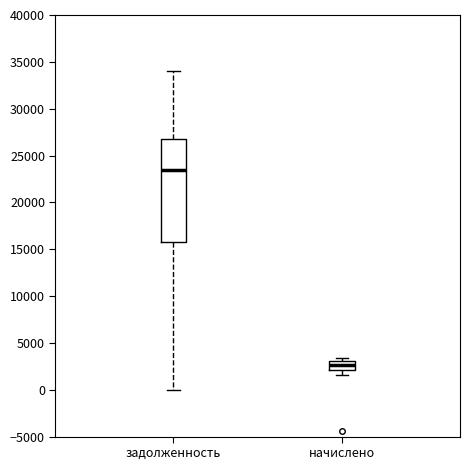

Reading left to right, read every box against the y-axis: the position of its median line, the range the box covers, and the ends of its whiskers. The values are not printed on the chart, so give them approximately, as read against the axis.

задолженность: median 23500, box 16000 to 26500, whiskers 0 to 34000
начислено: median 2500, box 2000 to 3000, whiskers 1500 to 3500